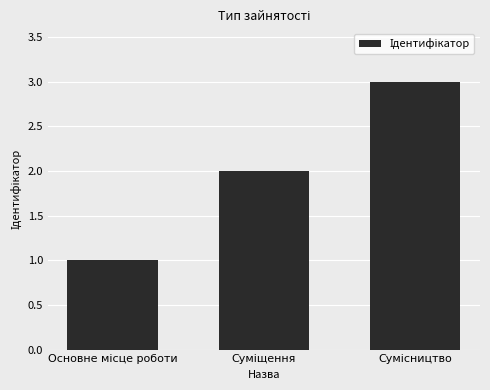

Count the number of categories in the chart.

3